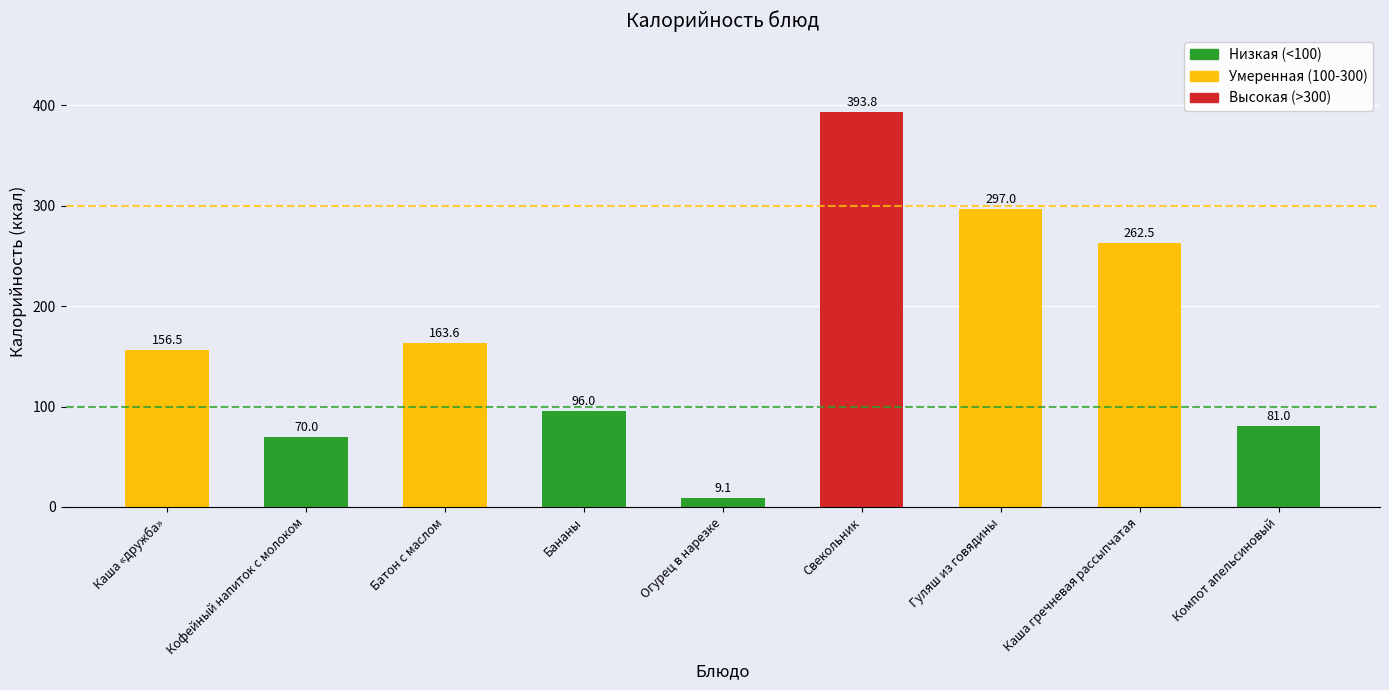

How many values are below 156?

4